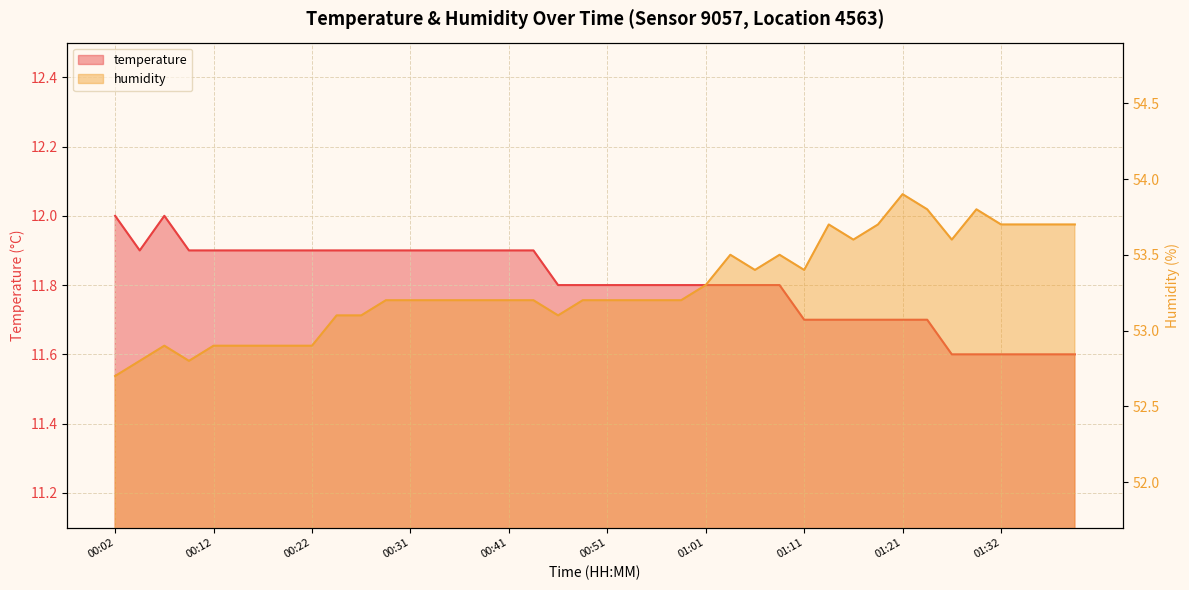

What is the total value across all series at 00:04?

64.7